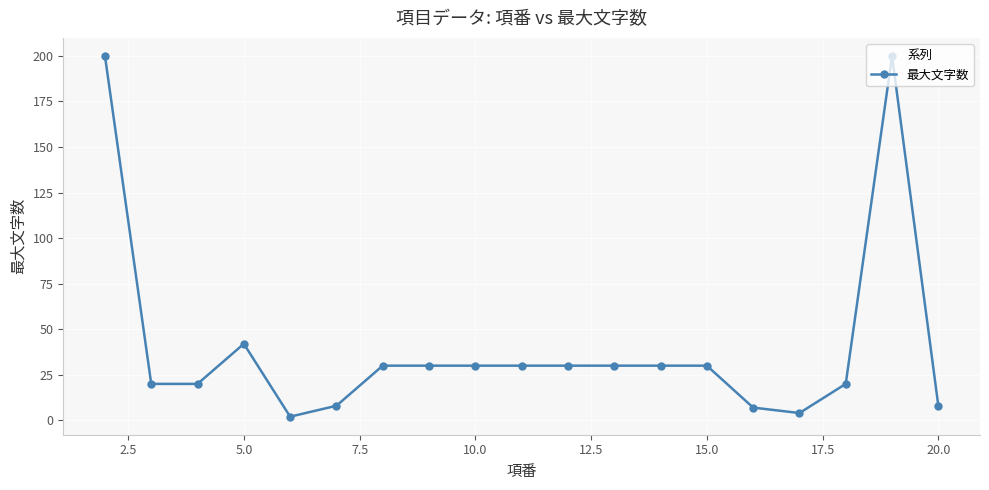

What is the greatest value displayed?

200